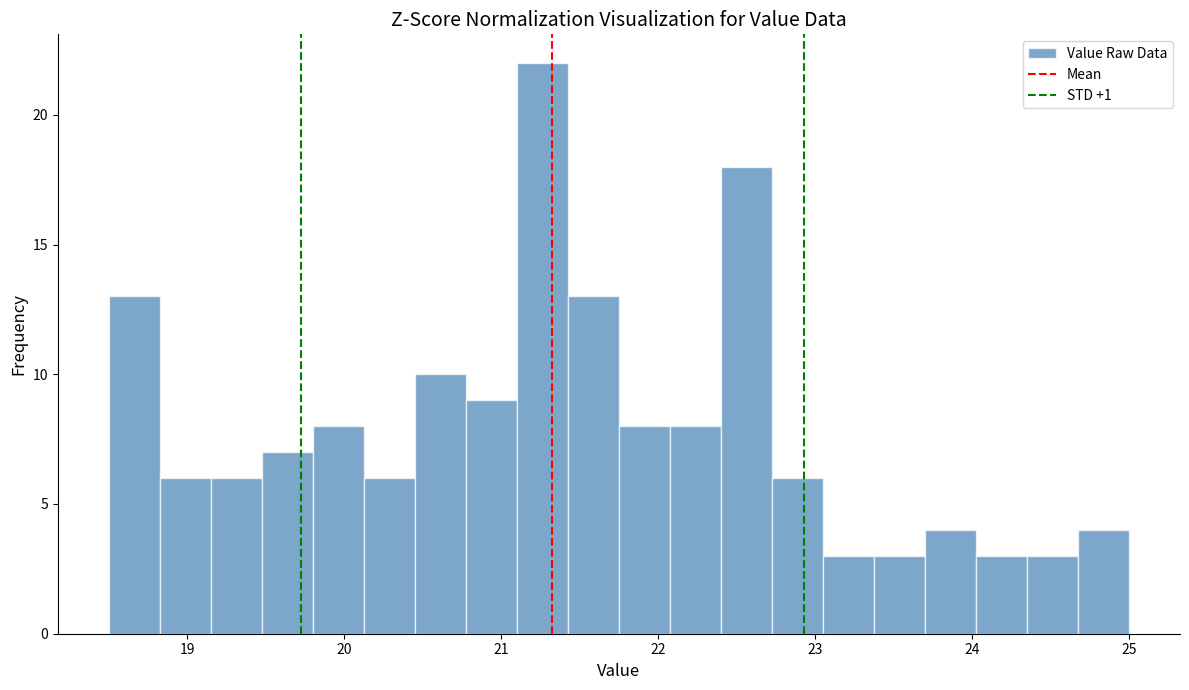

Read against the x-axis, roughly where is the centre of the tallest bar?

21.3